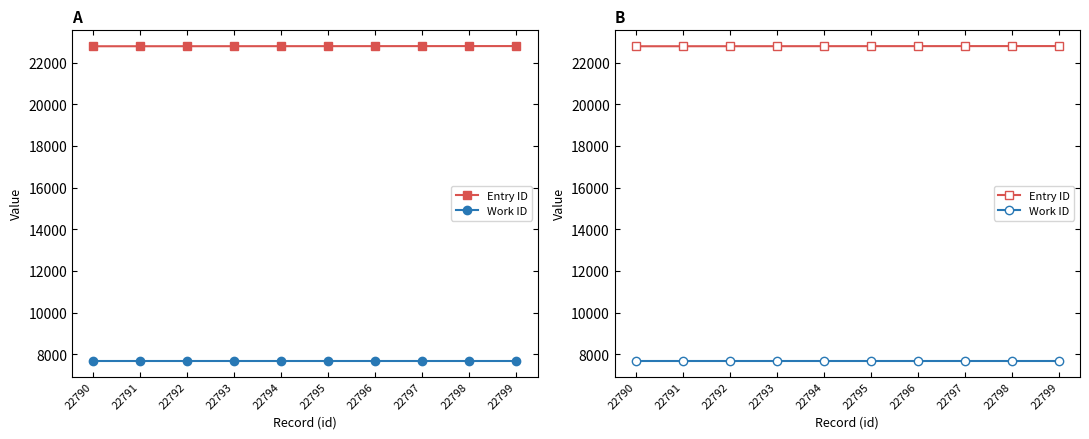

Which series has the largest total across all categories?

Entry ID